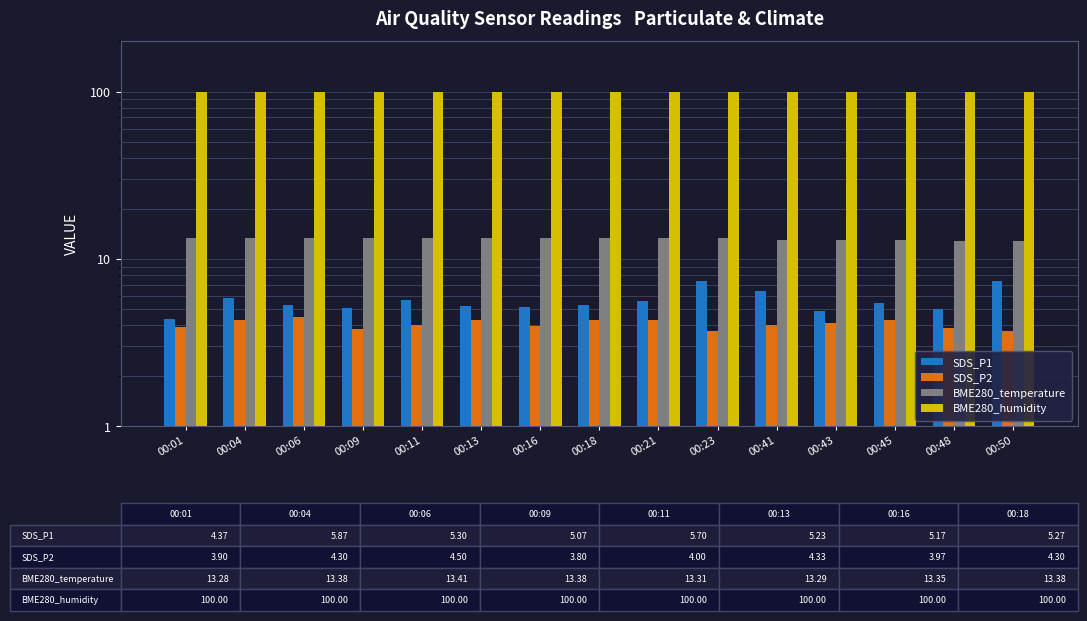

At which label is SDS_P1 closest to 5?

00:48